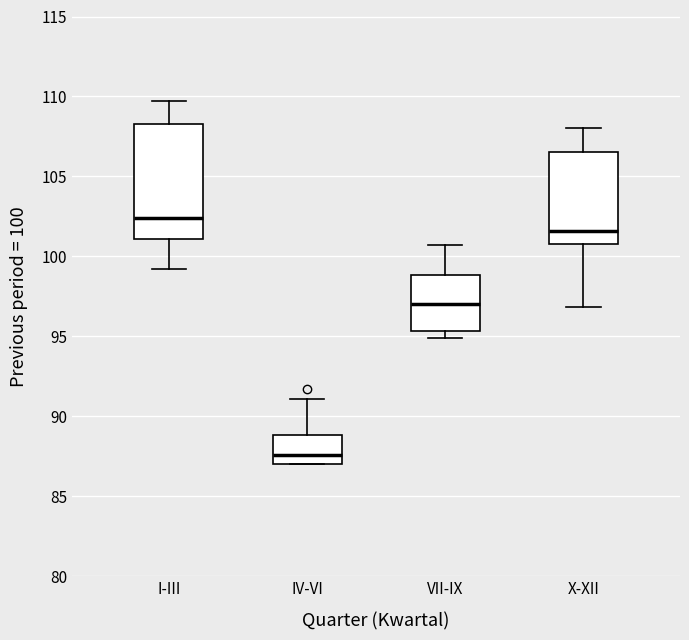

Reading left to right, read every box against the y-axis: the position of its median line, the range the box covers, and the ends of its whiskers. The values are not printed on the chart, so give them approximately, as read against the axis.

I-III: median 102.5, box 101.0 to 108.5, whiskers 99.0 to 109.5
IV-VI: median 87.5, box 87.0 to 89.0, whiskers 87.0 to 91.0
VII-IX: median 97.0, box 95.5 to 99.0, whiskers 95.0 to 100.5
X-XII: median 101.5, box 101.0 to 106.5, whiskers 97.0 to 108.0